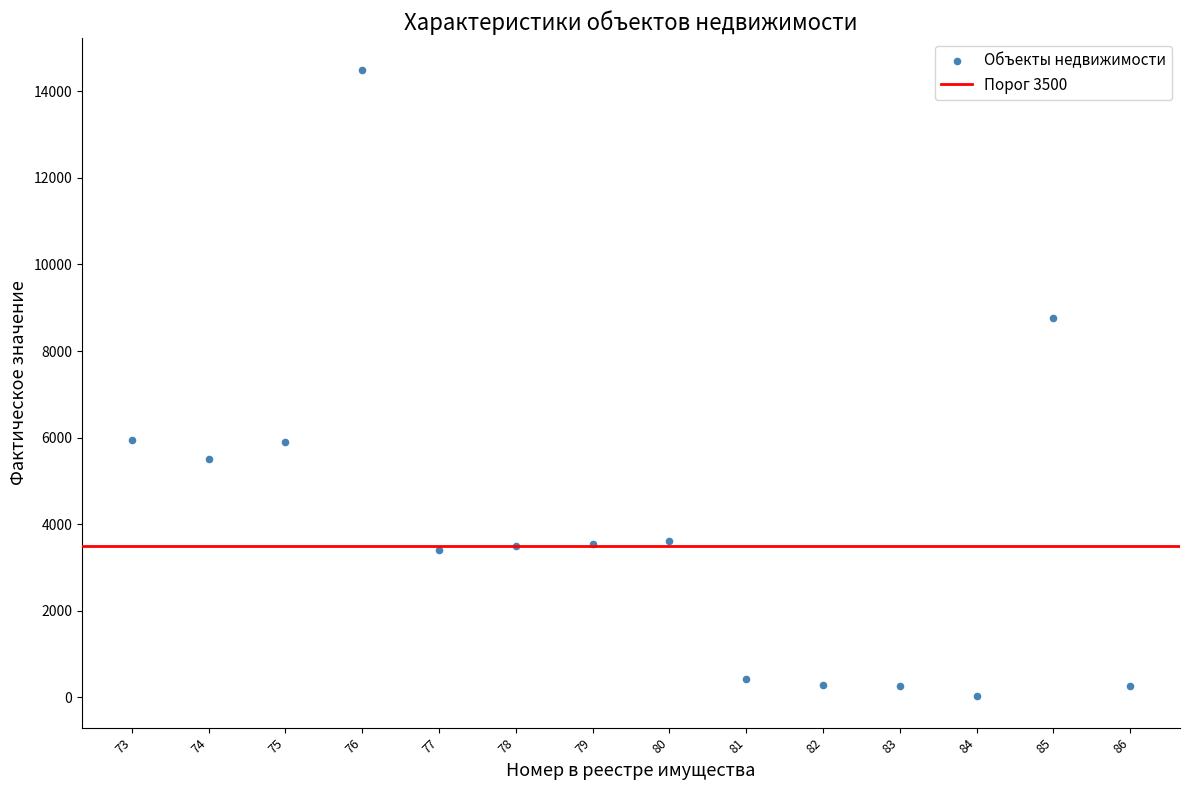

What is the range of Y values (max minus min)?

14473